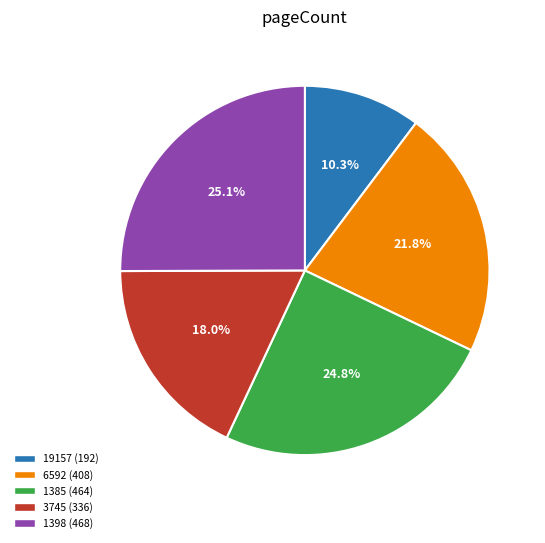

How many slices are in this pie chart?

5